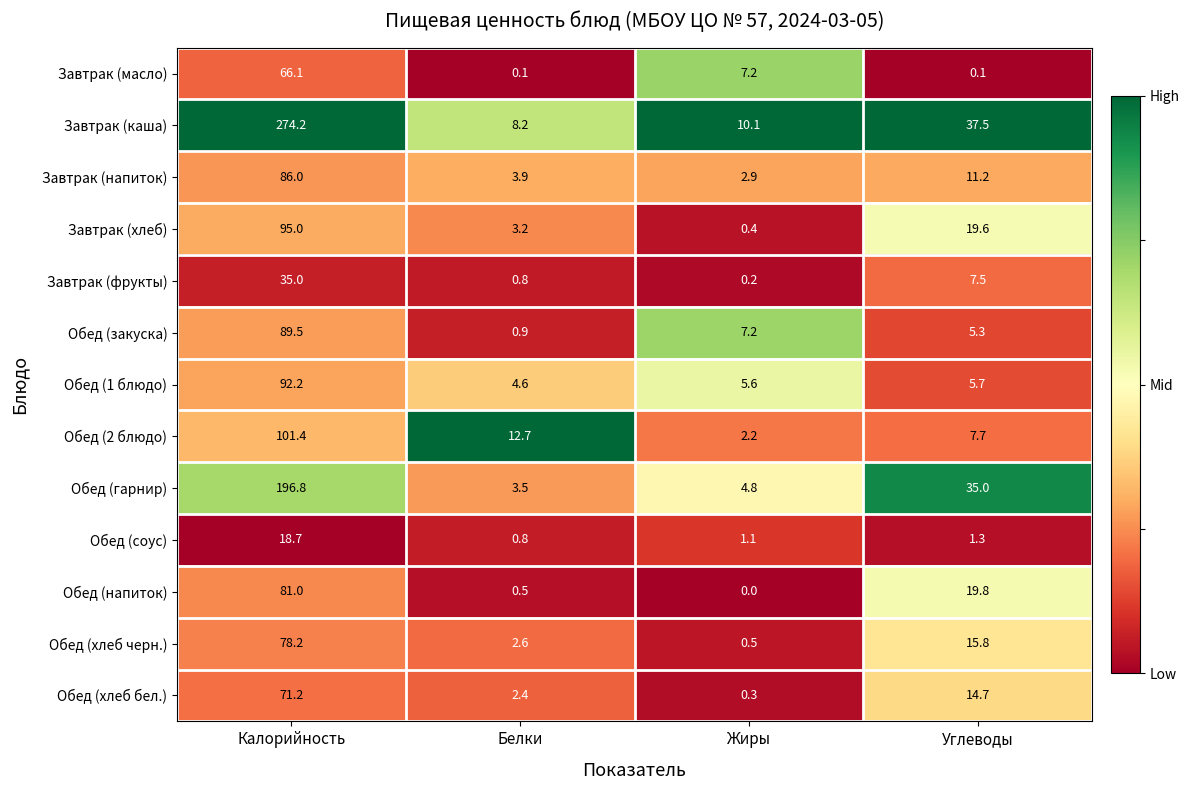

Which series has the largest range (max minus min)?

Завтрак (каша)